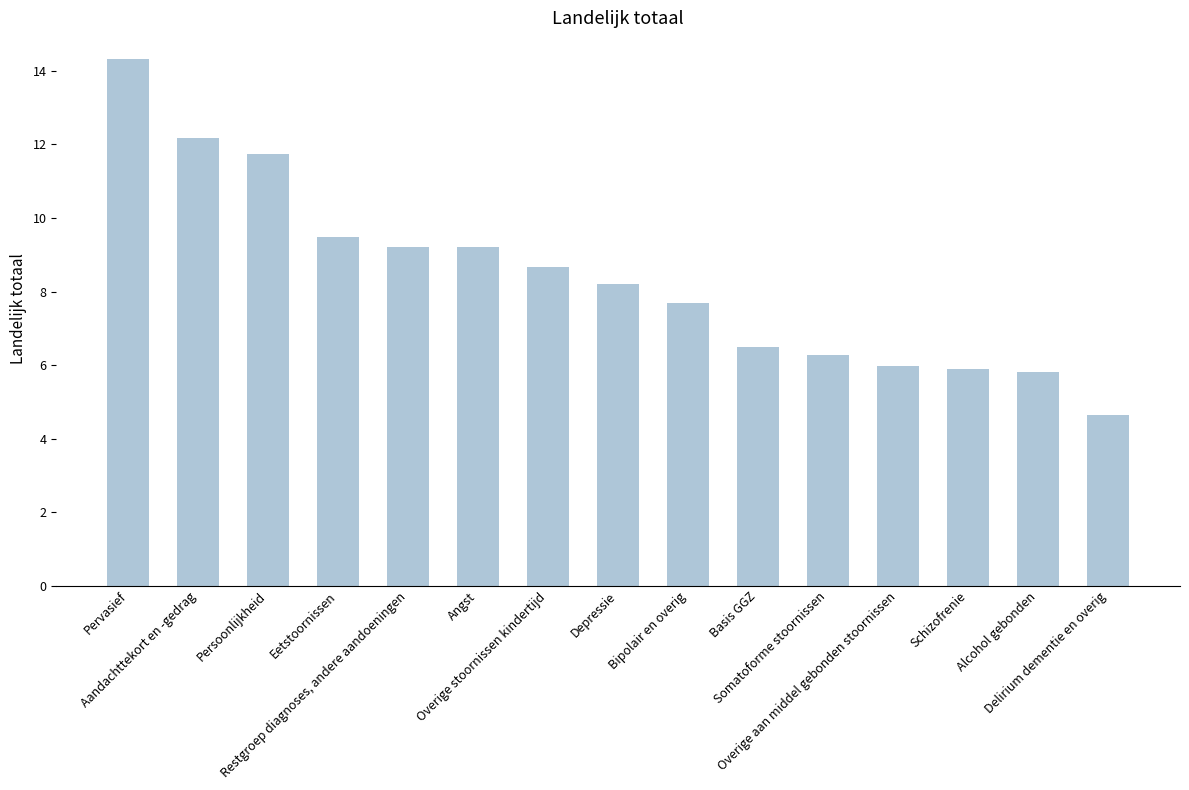

What is the label of the 15th bar from the right?

Pervasief